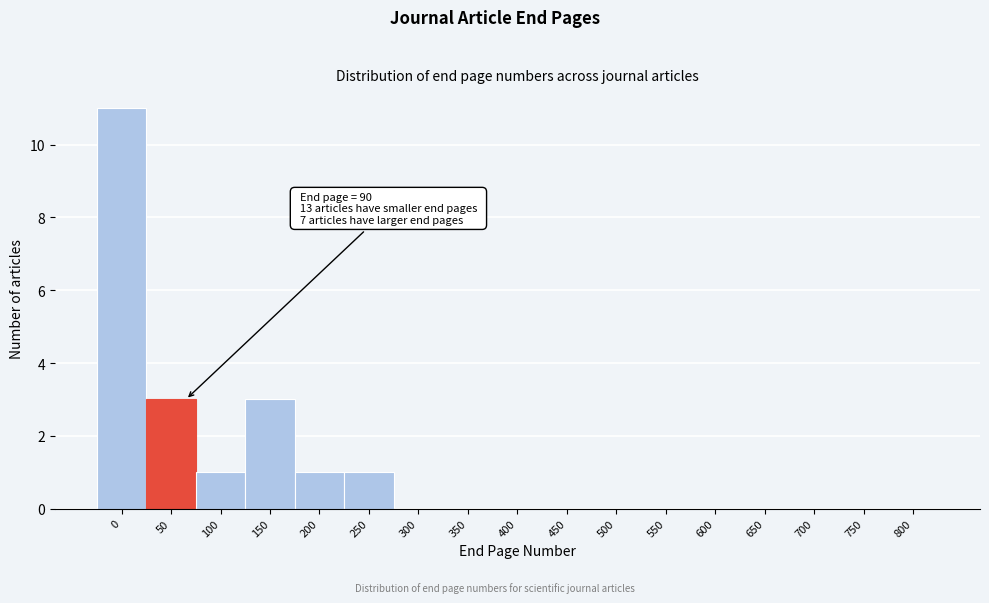

Reading left to right, transcribe all the data shown in this chart.

0=11	50=3	100=1	150=3	200=1	250=1	300=0	350=0	400=0	450=0	500=0	550=0	600=0	650=0	700=0	750=0	800=0